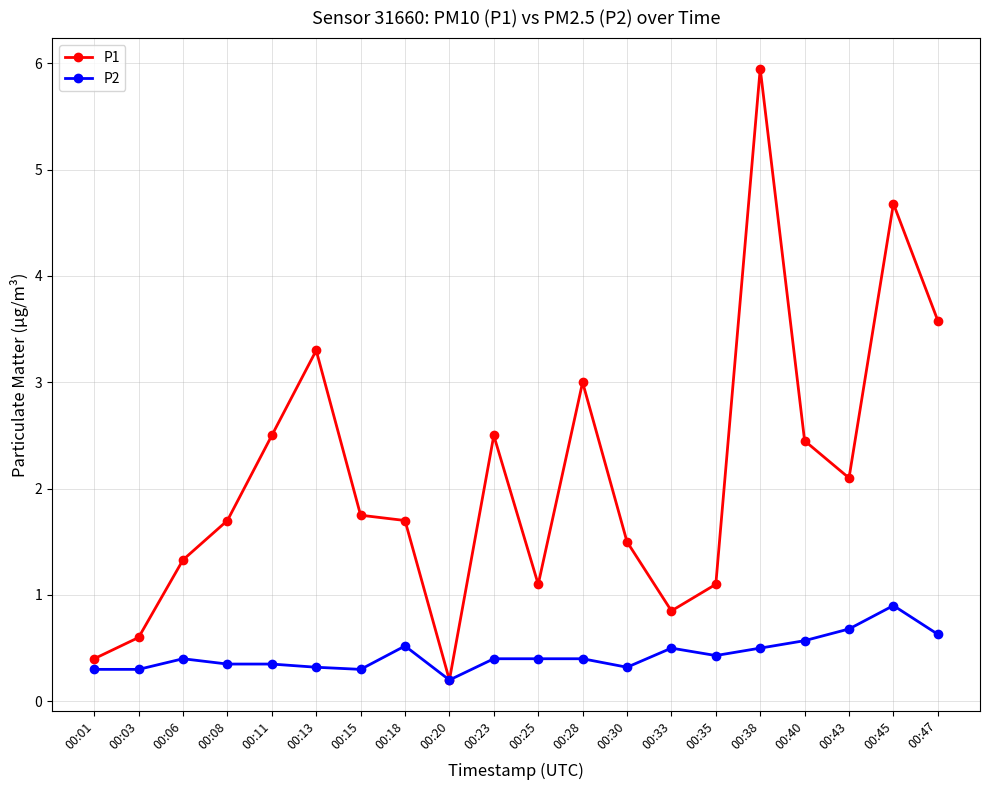

What is the total value across all series at 00:43?

2.8